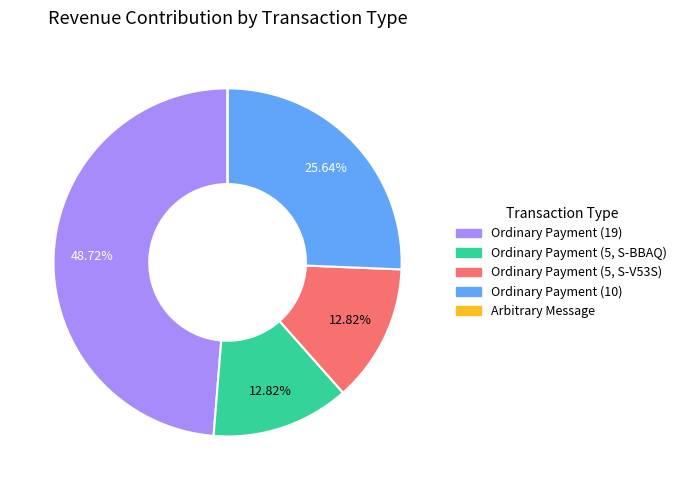

Combined, do Ordinary Payment (5, S-BBAQ) and Ordinary Payment (10) account for over 50%?

No